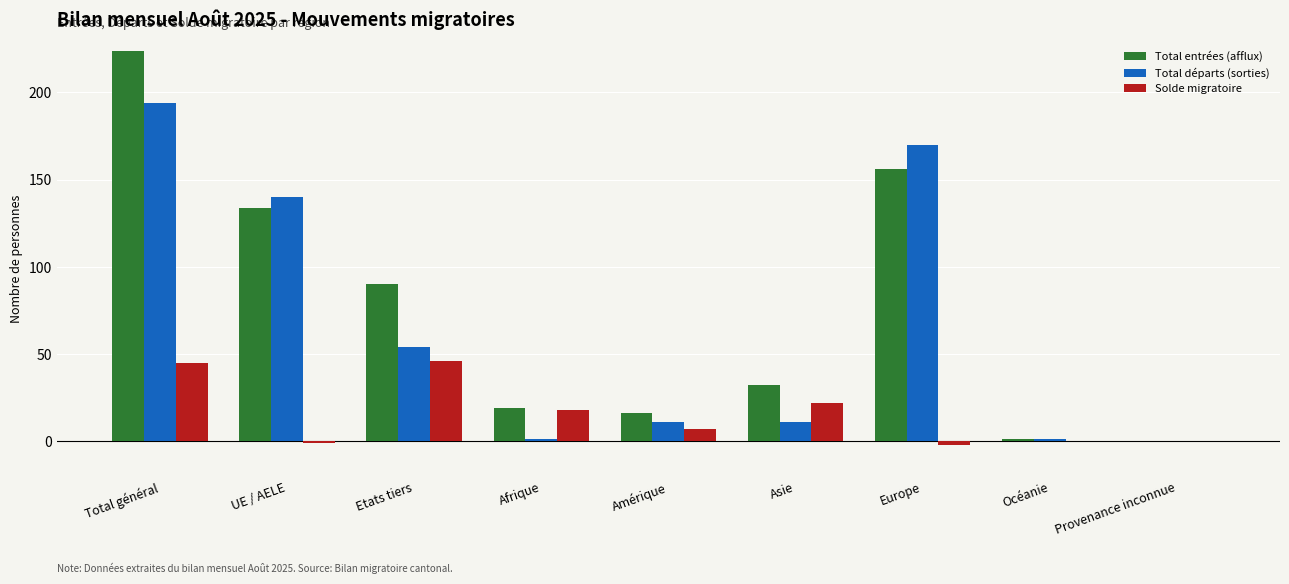

What is the sum of all Solde migratoire values?

135